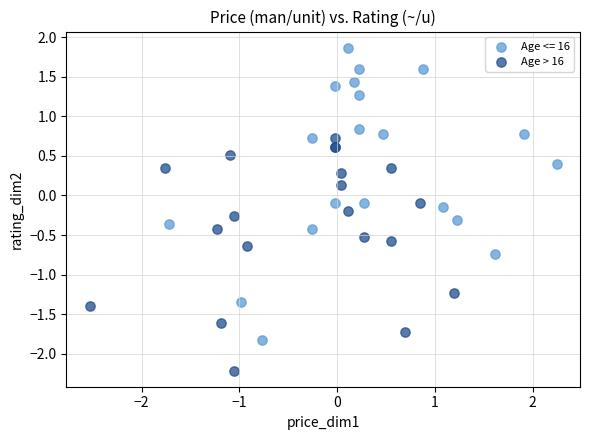

Which series reaches the maximum Y coordinate?

Age <= 16